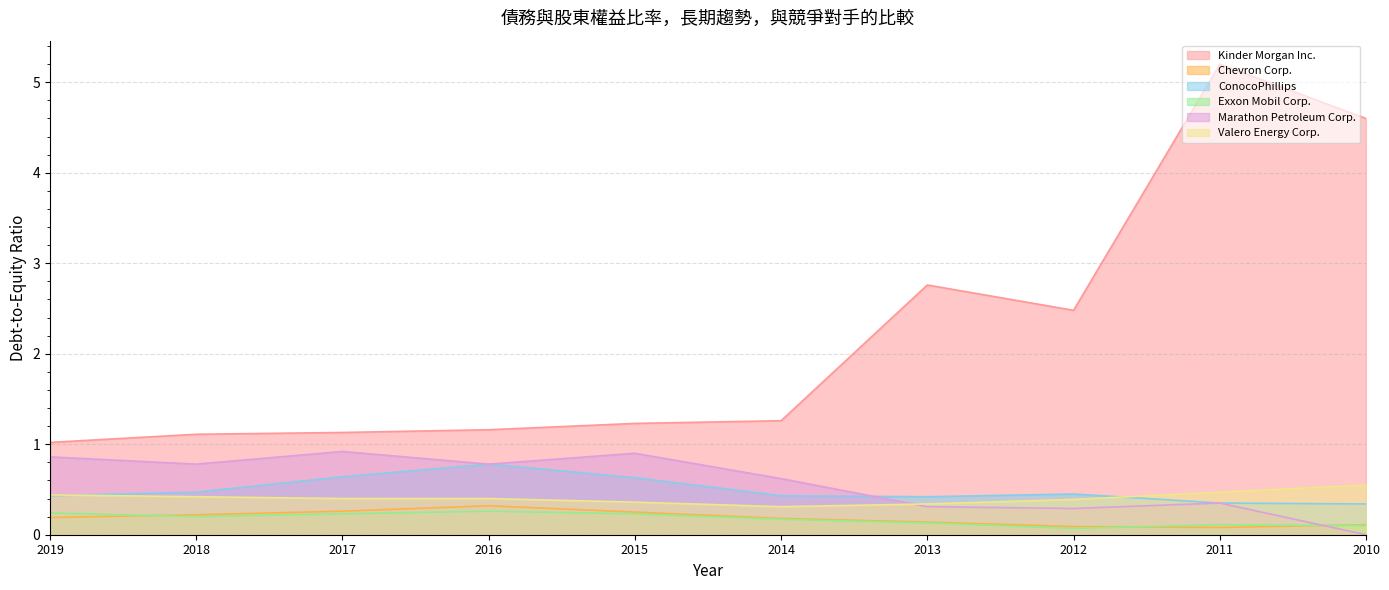

What is the spread (max minus min) of values at 2017?

0.9